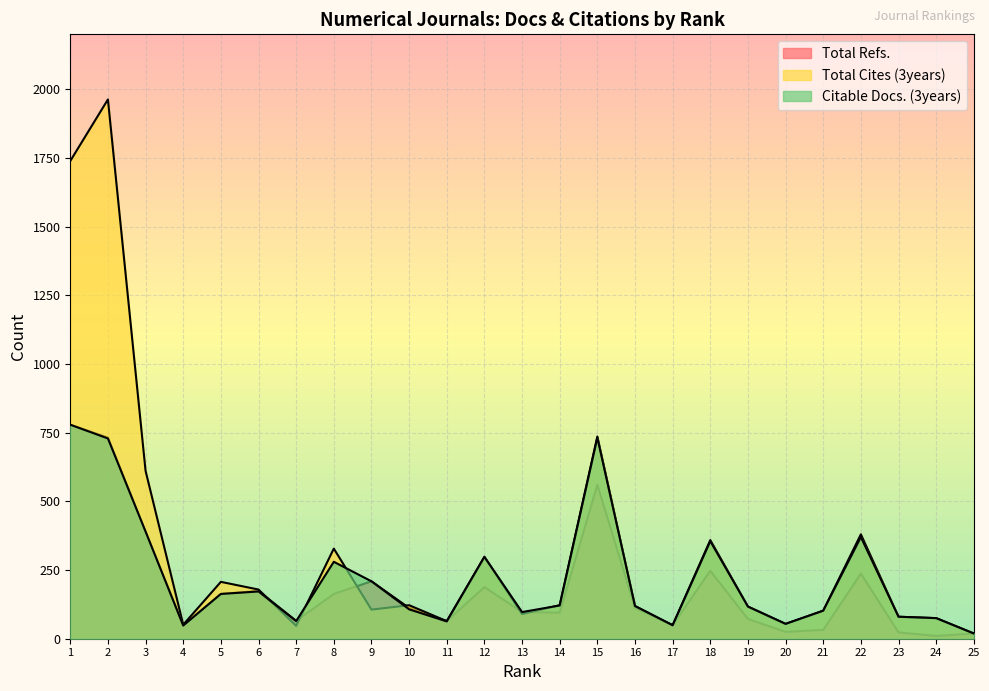

The value of Total Cites (3years) at 7 is 47. True or false?

True